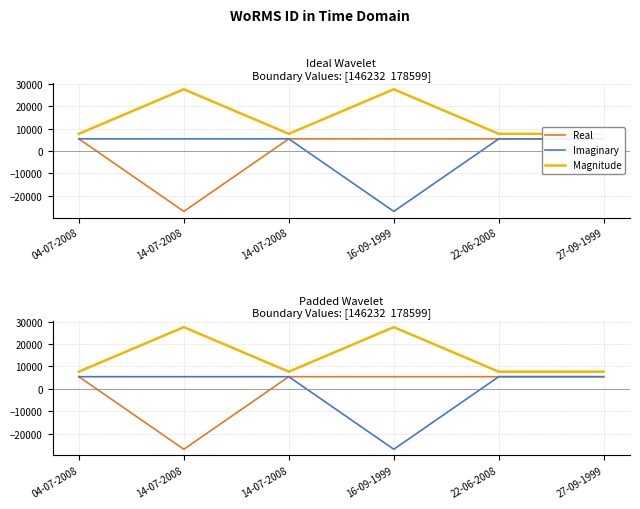

True or false: Magnitude and Imaginary cross at least once.

False